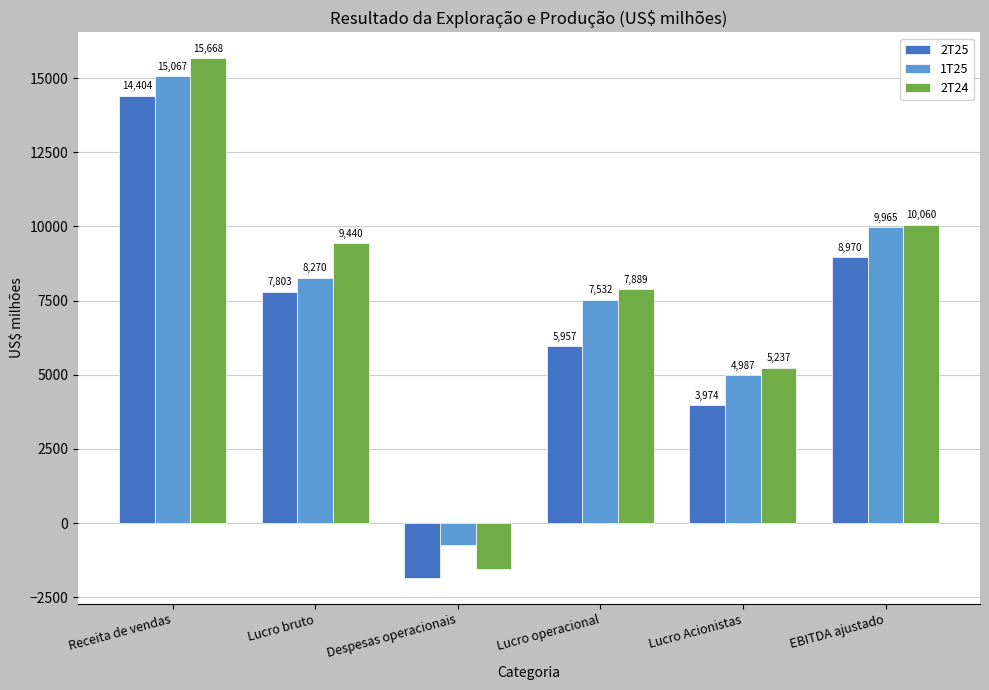

The 1T25 series shows 2280 at EBITDA ajustado. True or false?

False